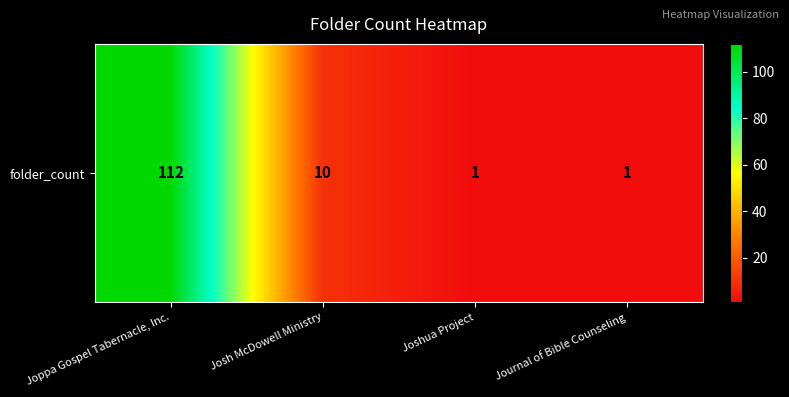

Where does the data first go above 10?

Joppa Gospel Tabernacle, Inc.